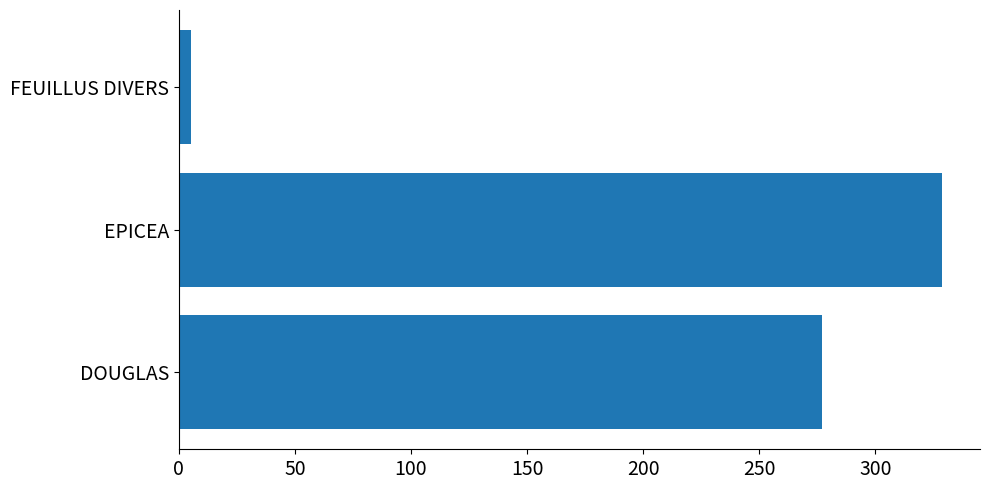

What is the average value?

203.5